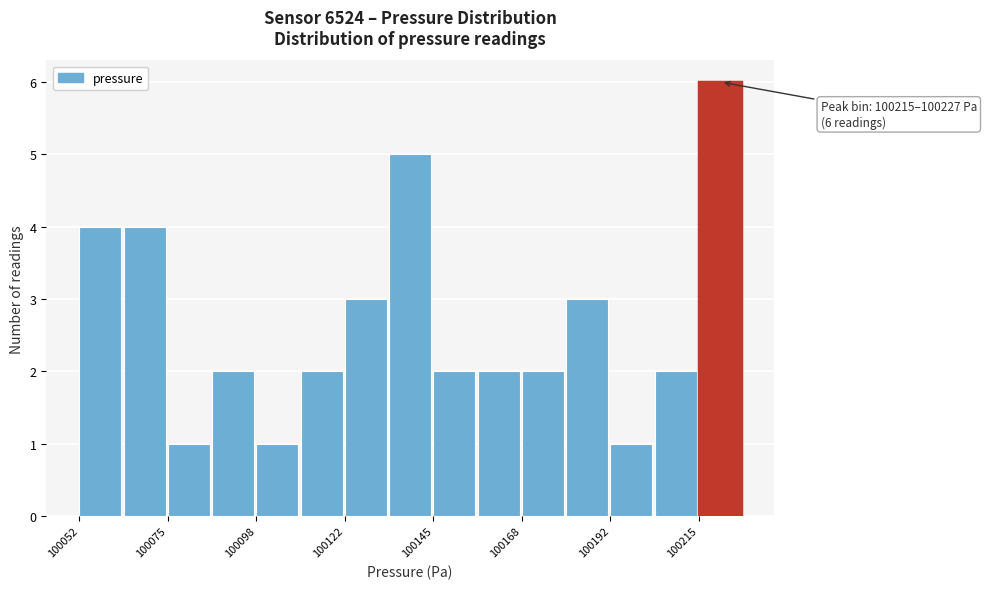

Around what value on the x-axis is the tallest bar? Give the approximate position of its centre, as read against the axis.

100220